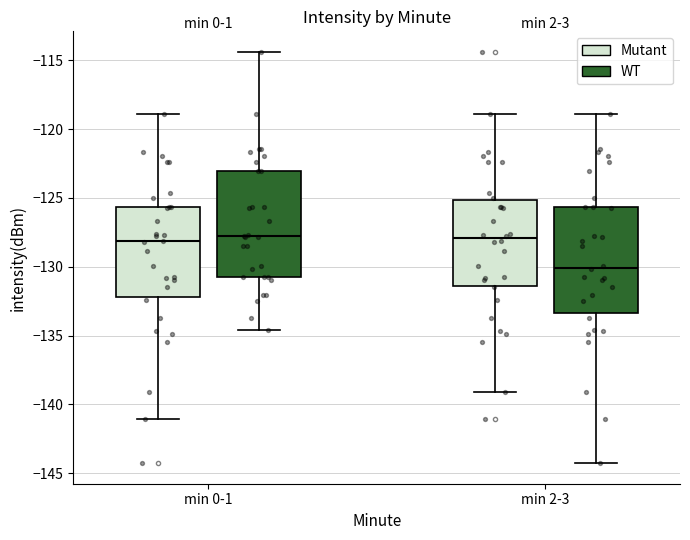

Reading left to right, transcribe this box plot: for each box, give where its median line is, the range the box spans, and where its two whiskers end, as read against the y-axis. The values are not printed on the chart, so give them approximately, as read against the axis.

min 0-1 (Mutant): median -128.0, box -132.0 to -125.5, whiskers -141.0 to -119.0
min 0-1 (WT): median -128.0, box -131.0 to -123.0, whiskers -134.5 to -114.5
min 2-3 (Mutant): median -128.0, box -131.5 to -125.0, whiskers -139.0 to -119.0
min 2-3 (WT): median -130.0, box -133.5 to -125.5, whiskers -144.5 to -119.0